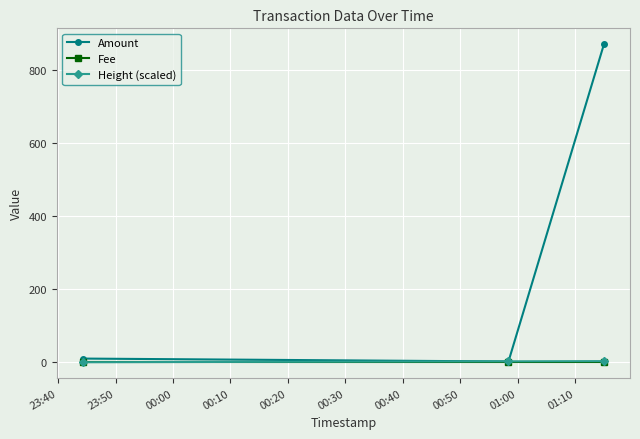

Does the chart display data point markers on the line(s)?

Yes